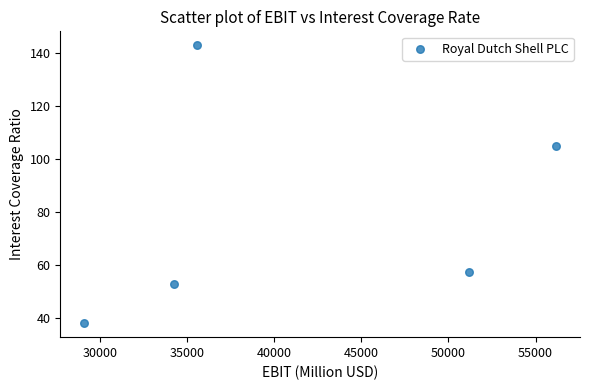

What is the range of Y values (max minus min)?

104.9